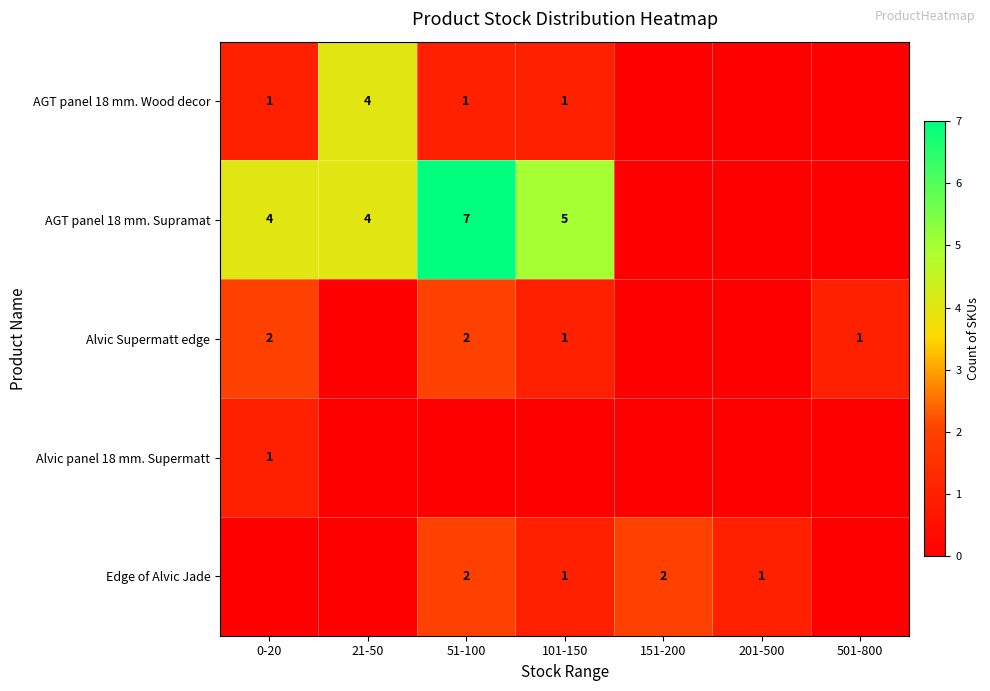

Is the value of Alvic Supermatt edge at 101-150 greater than the value of AGT panel 18 mm. Supramat at 0-20?

No